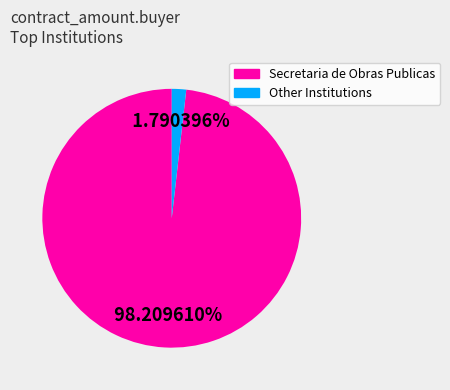

Is there a majority slice in this chart?

Yes